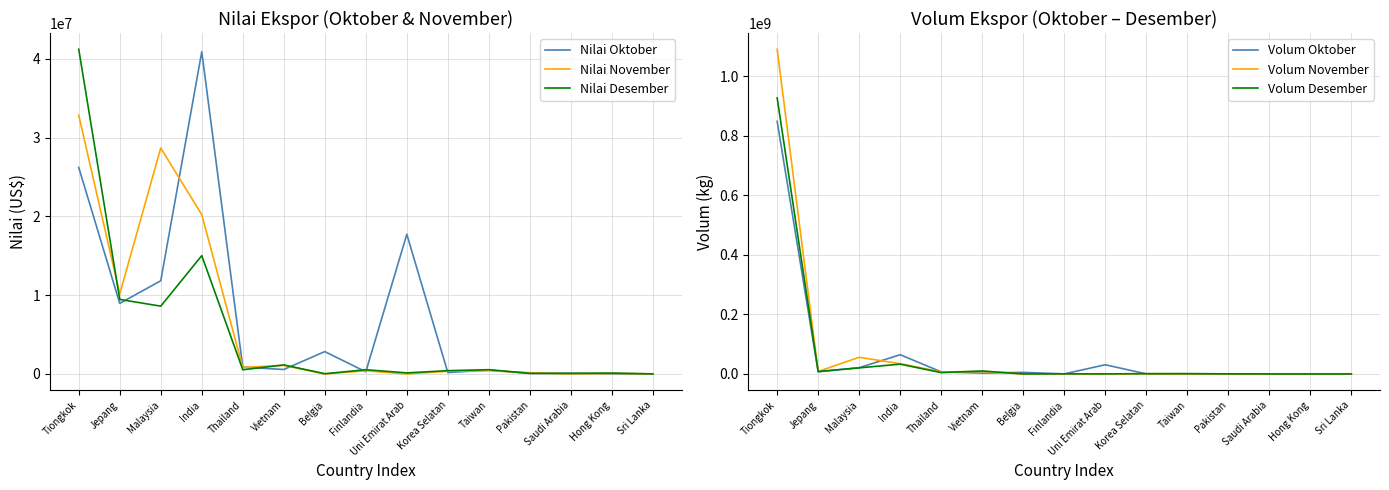

At which category does the chart reach its minimum across all series?

Belgia